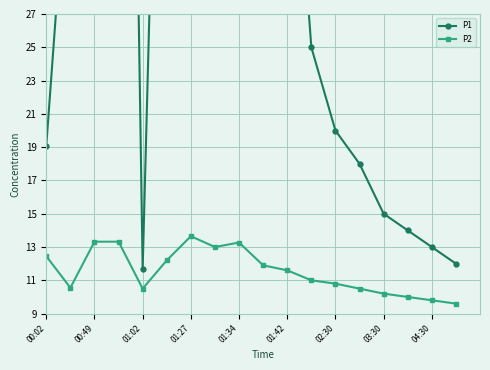

True or false: P2 and P1 cross at least once.

False